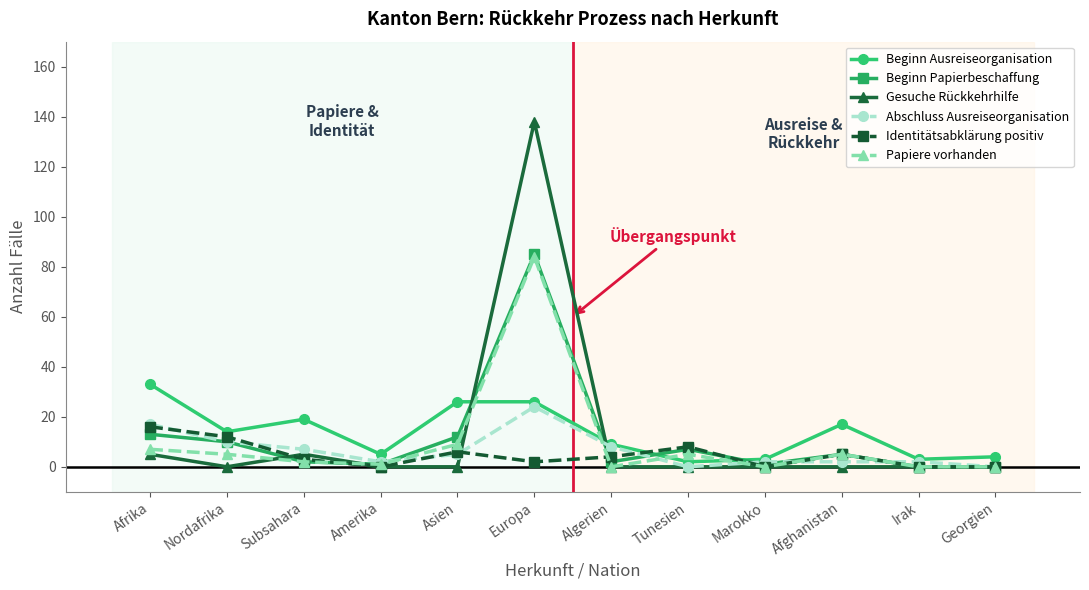

Which series has the largest range (max minus min)?

Gesuche Rückkehrhilfe